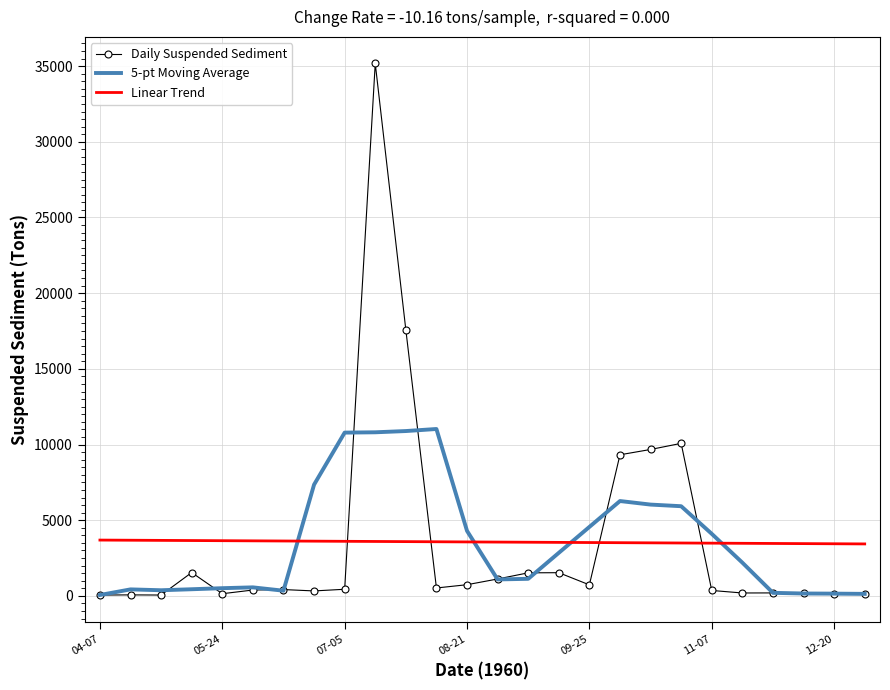

List the series in order of their peak value, highest first.

Daily Suspended Sediment, 5-pt Moving Average, Linear Trend